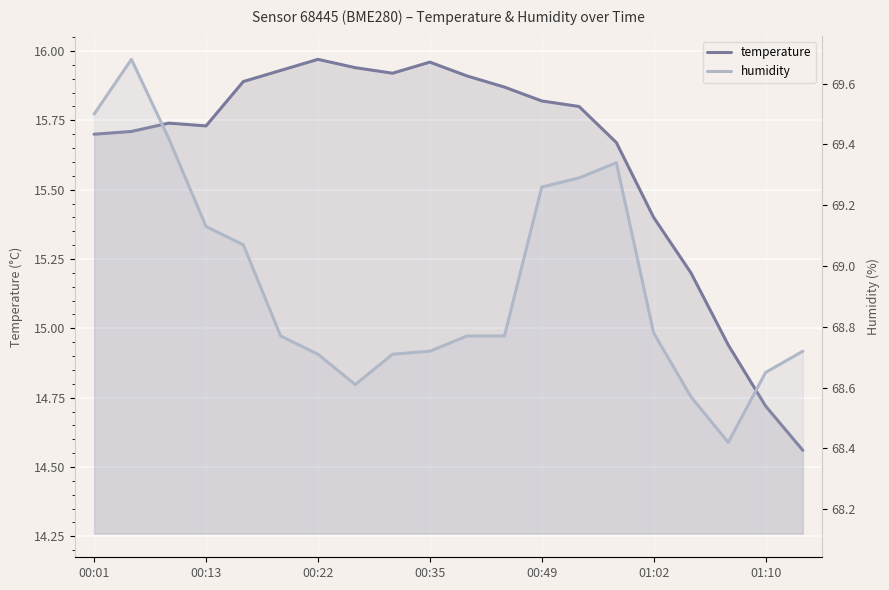

What is the difference between the temperature values at 19 and 17?

0.4